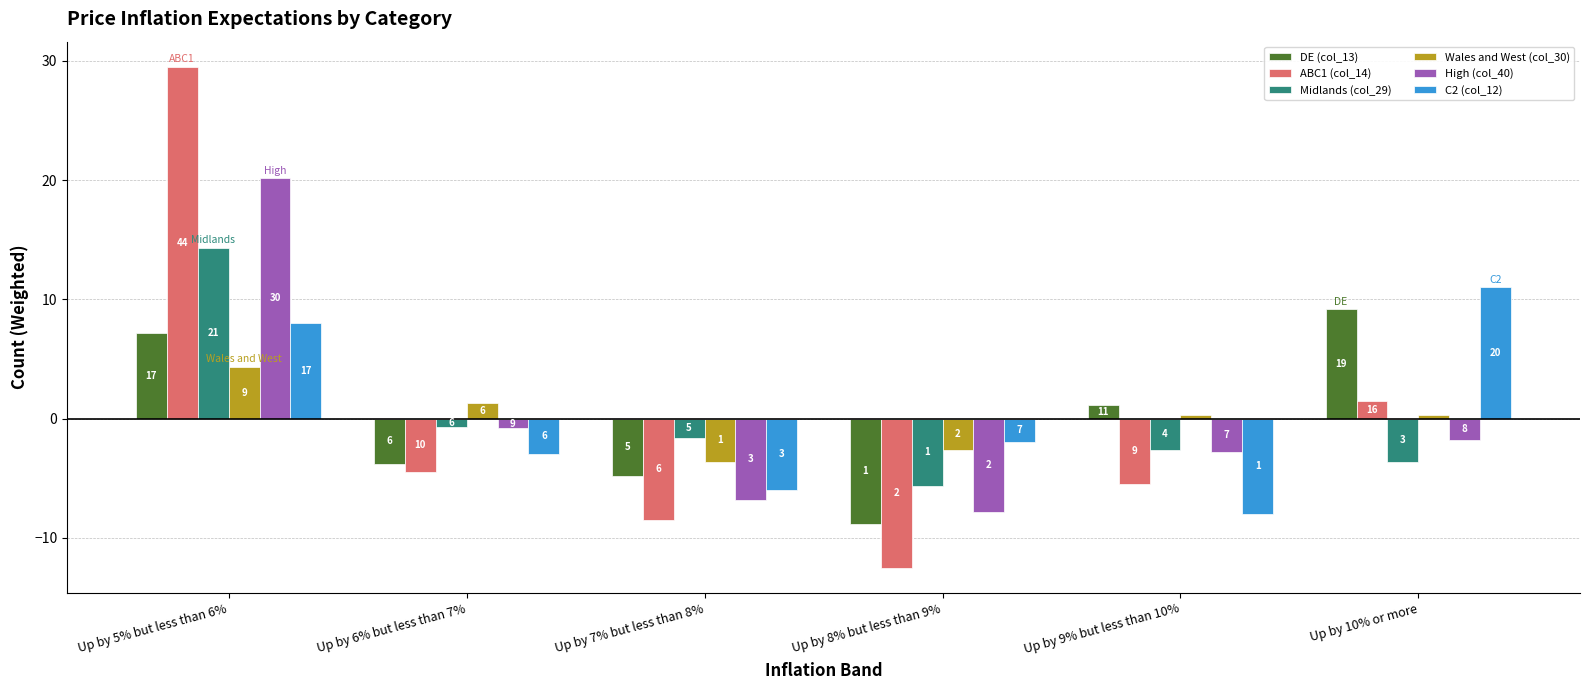

Read the DE (col_13) value at Up by 10% or more.

9.2